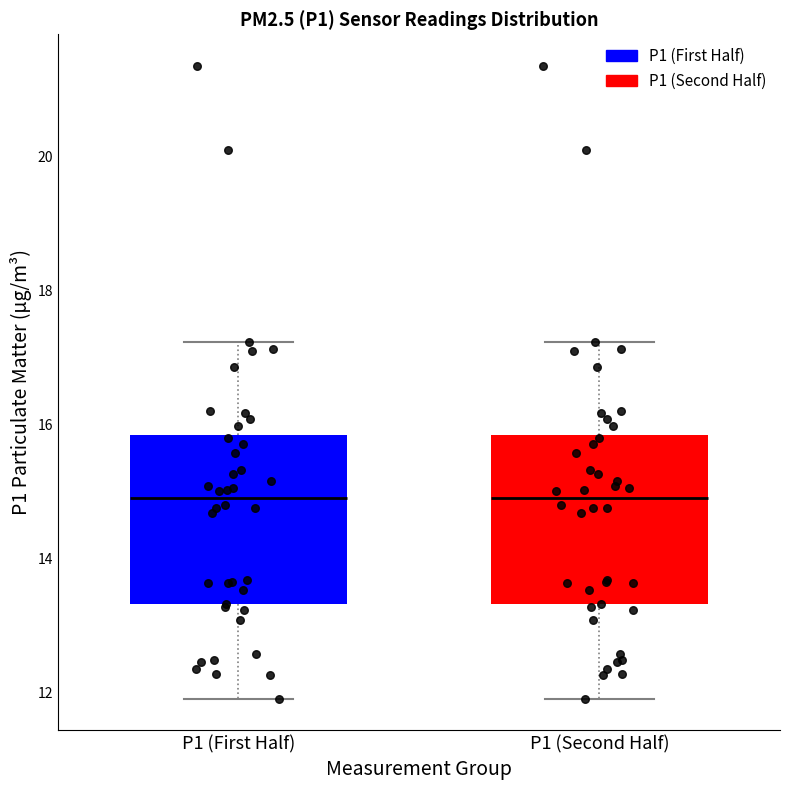

Reading left to right, read every box against the y-axis: the position of its median line, the range the box covers, and the ends of its whiskers. The values are not printed on the chart, so give them approximately, as read against the axis.

P1 (First Half): median 15.0, box 13.4 to 15.8, whiskers 12.0 to 17.2
P1 (Second Half): median 15.0, box 13.4 to 15.8, whiskers 12.0 to 17.2